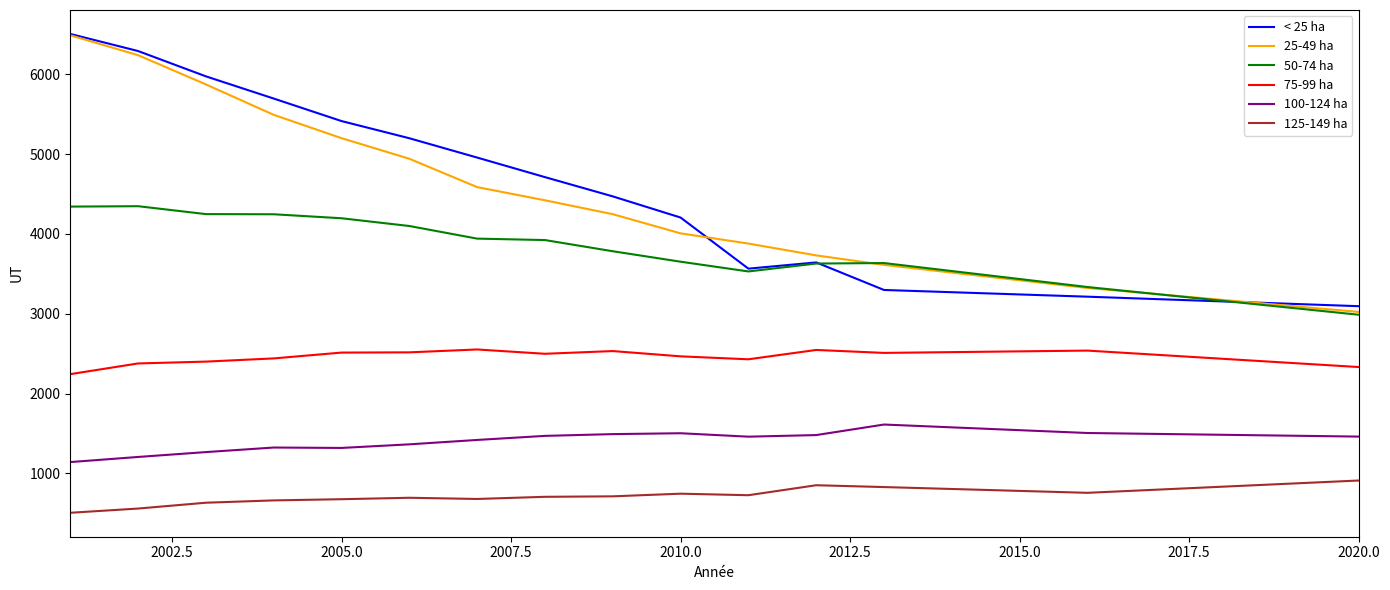

What is the lowest value of the < 25 ha series?

3095